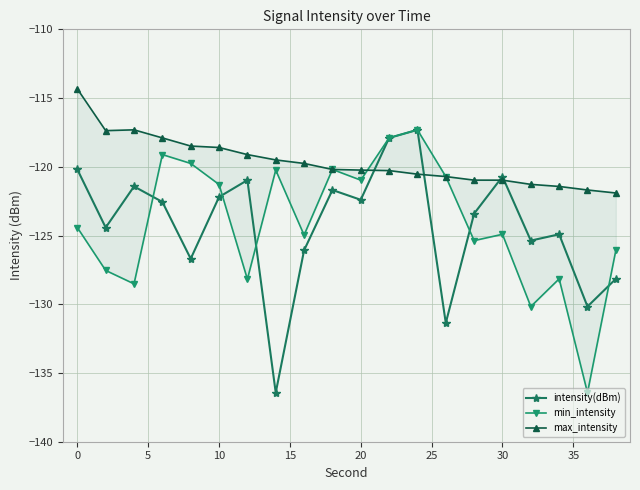

True or false: intensity(dBm) has more than 0 points higher than both neighbors.

True